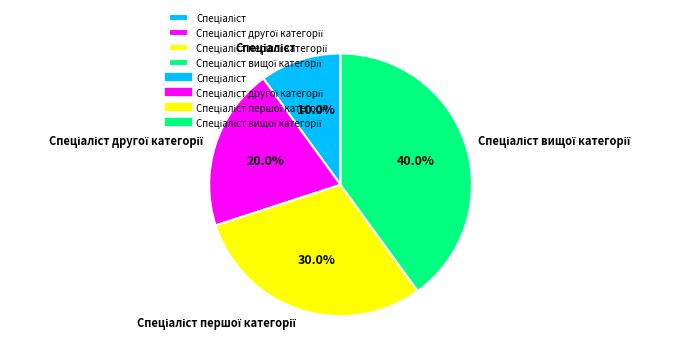

Is there any slice that represents more than half of the pie?

No